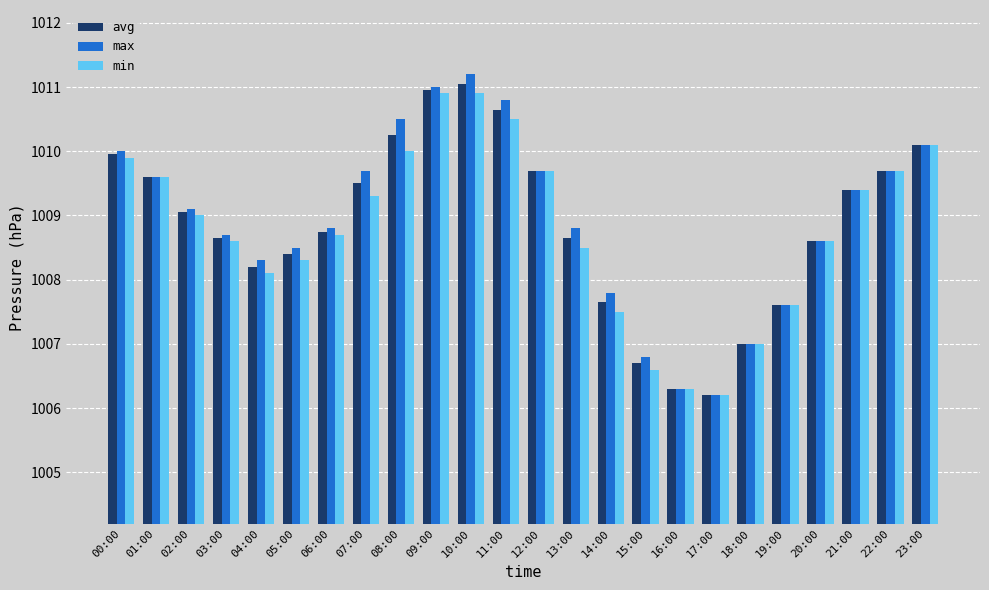

How many data points in min are less than 1009?

12